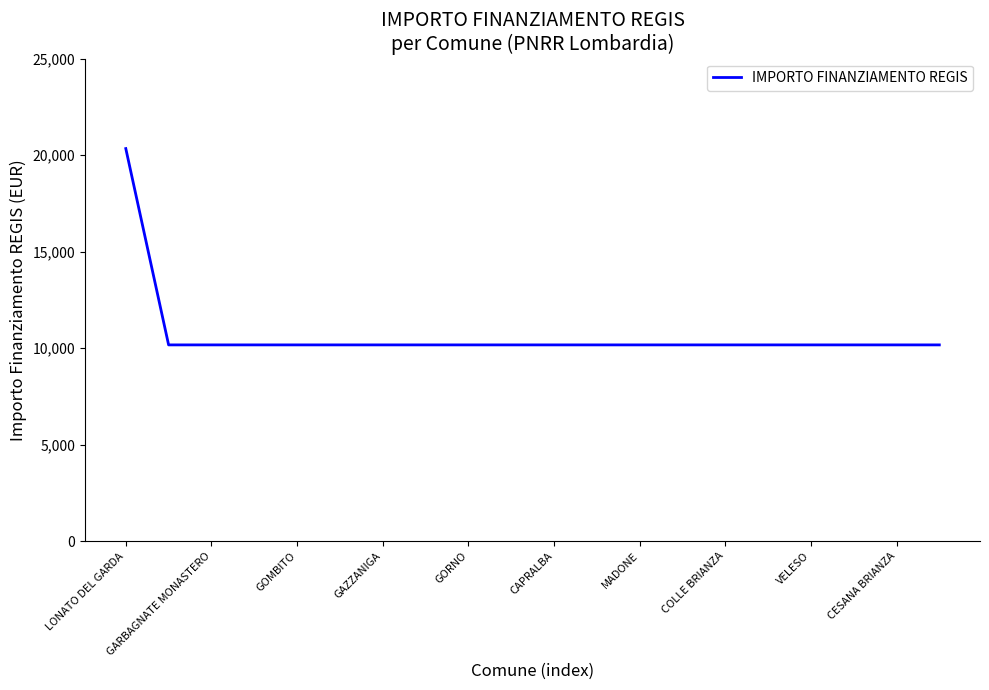

What is the greatest value displayed?

20344